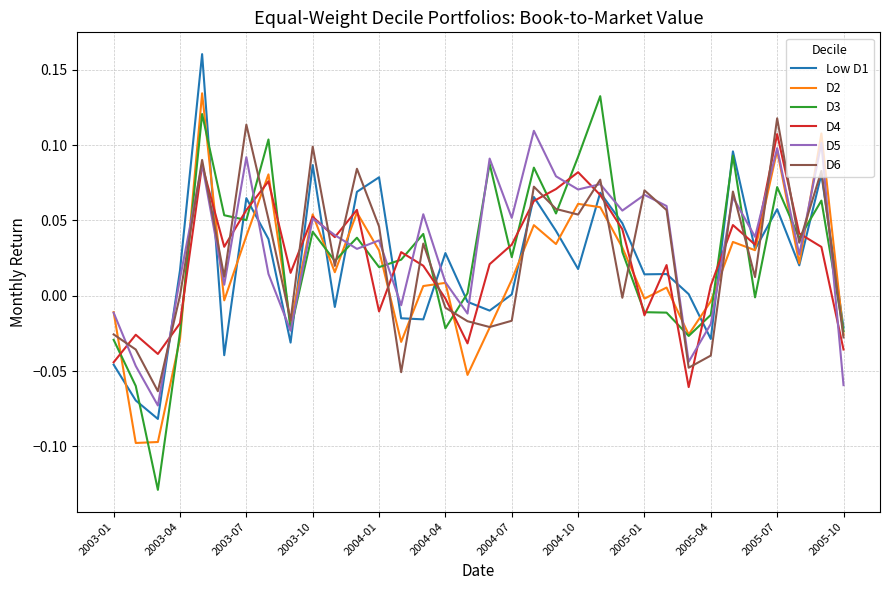

Which series has the largest range (max minus min)?

D3